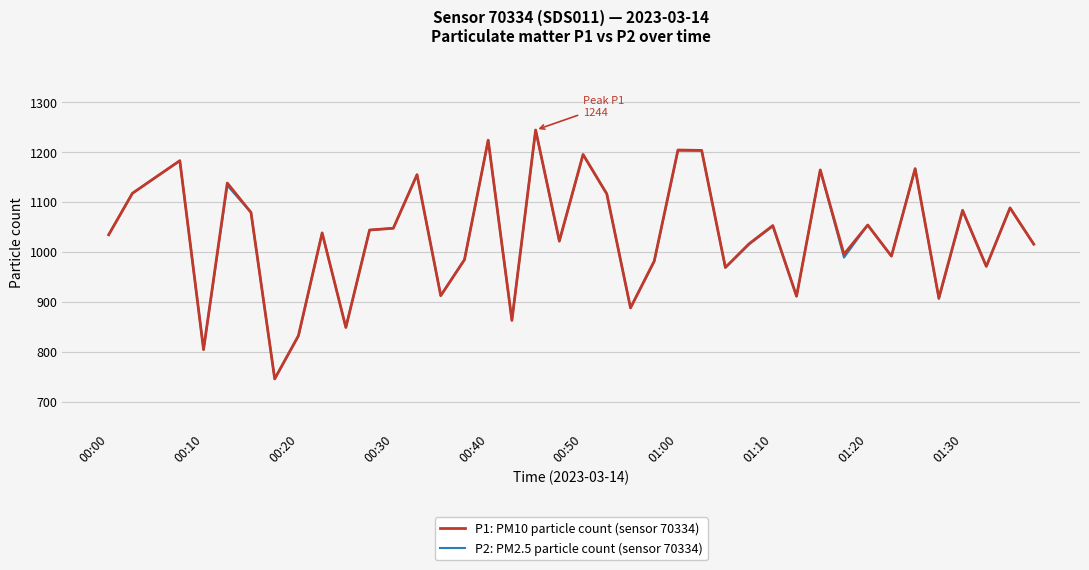

How many values in the P2: PM2.5 particle count (sensor 70334) series exceed 1043?

20